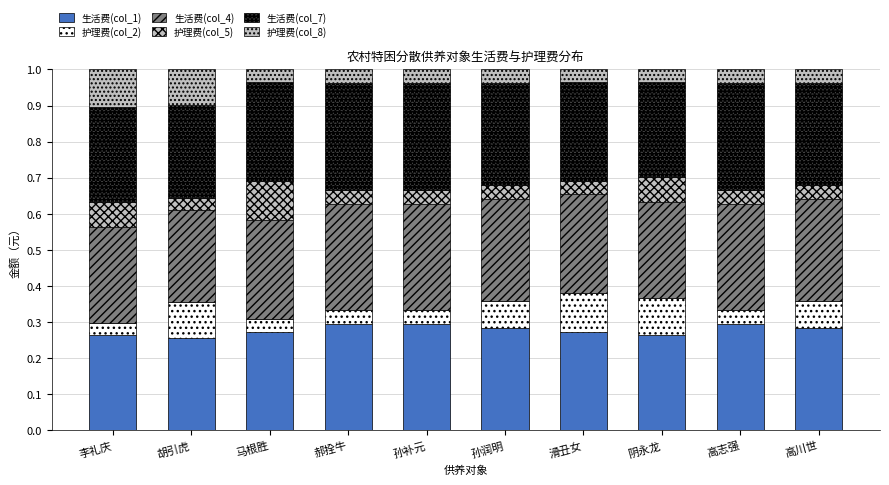

Count the 护理费(col_2) values in the range 0 to 1.

10